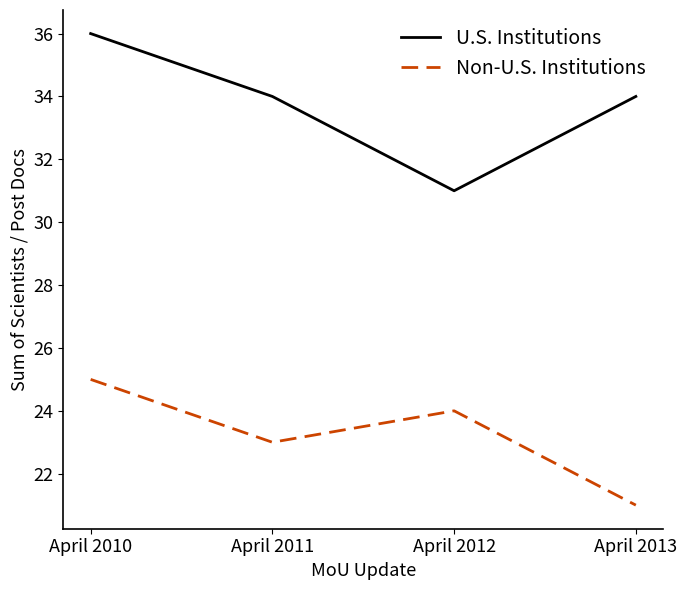

What is the sum of the Non-U.S. Institutions values at April 2010 and April 2013?

46